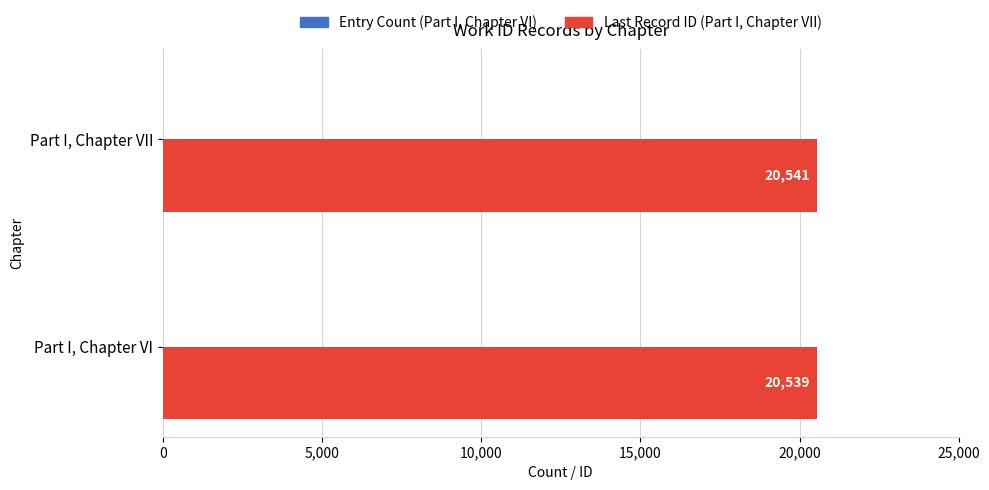

What is the total value across all series at Part I, Chapter VII?

20543